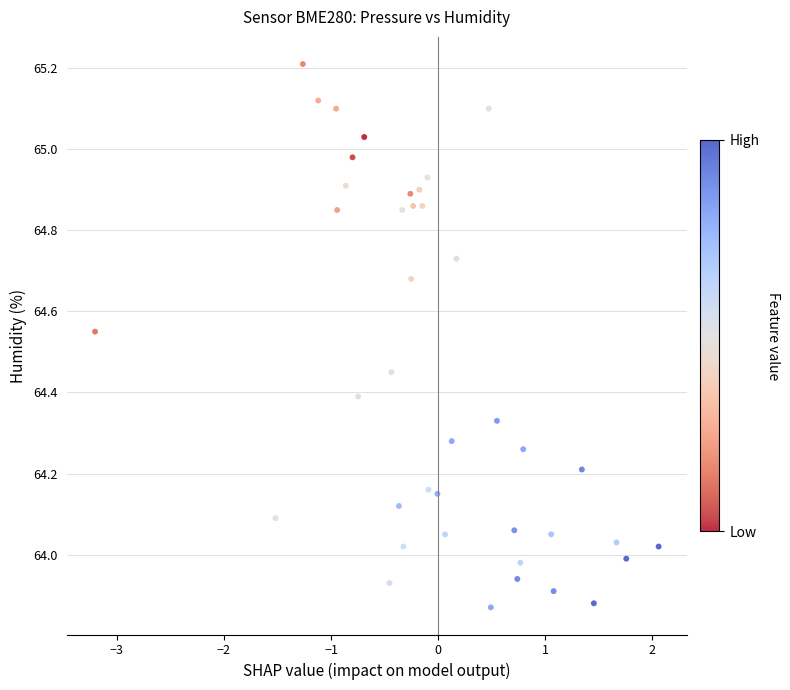

What is the range of X values (max minus min)?

5.3